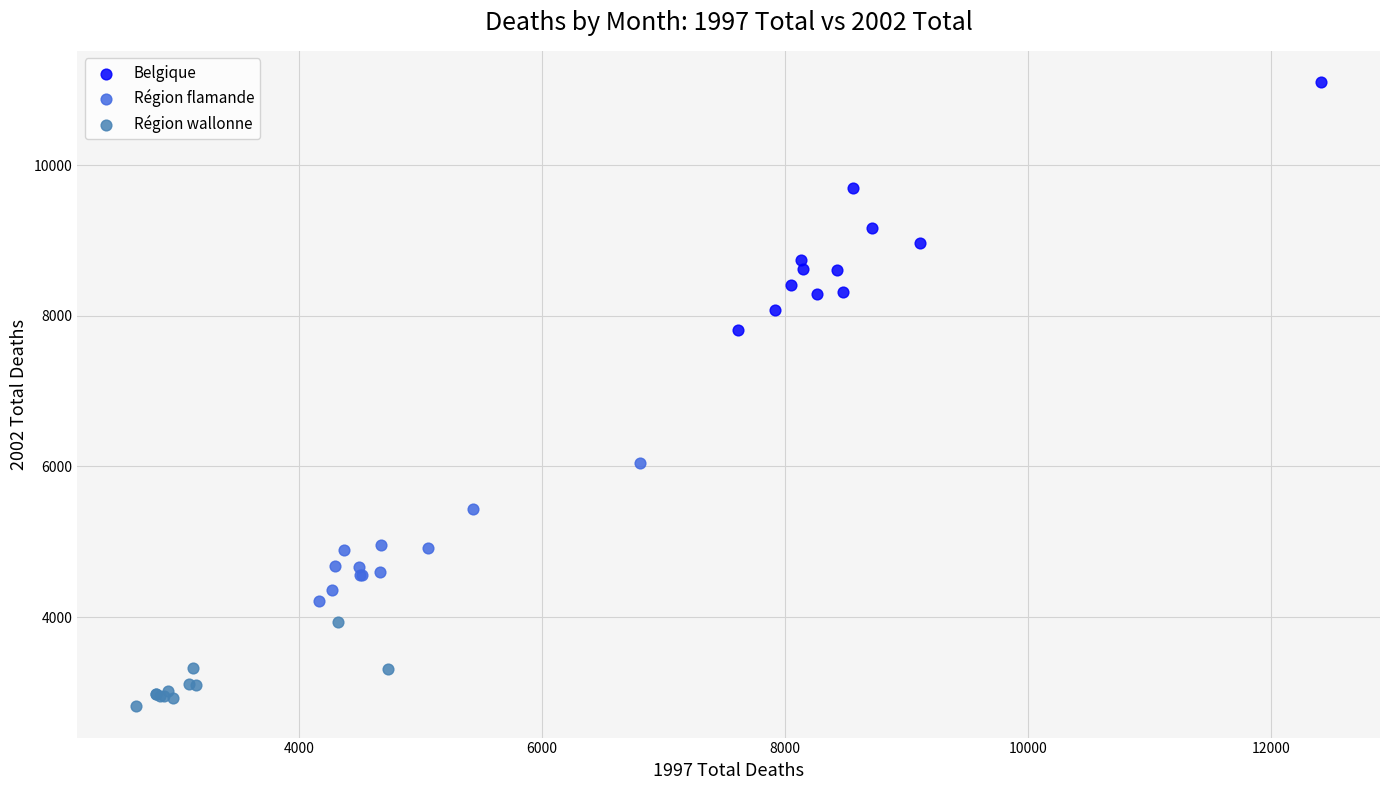

Which series has the largest Y range (max minus min)?

Belgique